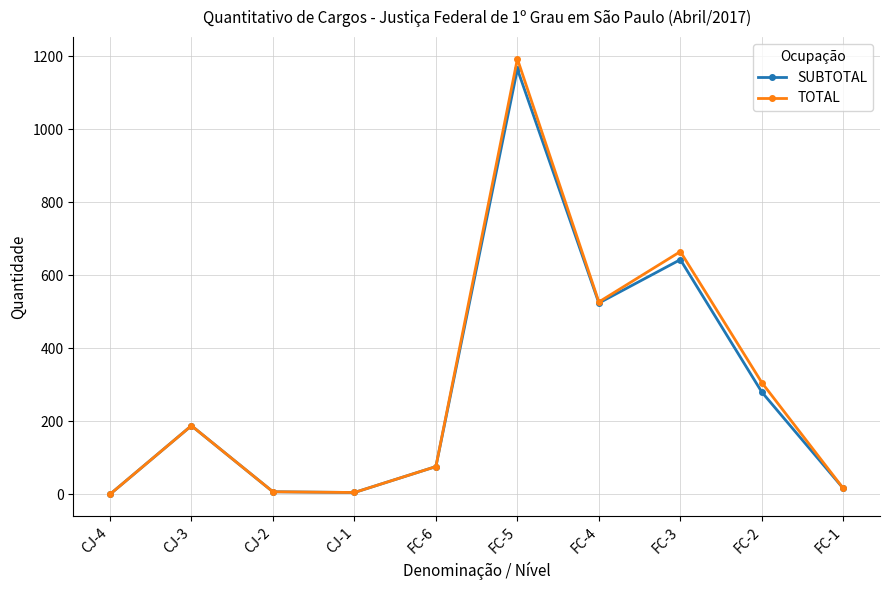

What is the maximum value shown in the chart?

1193